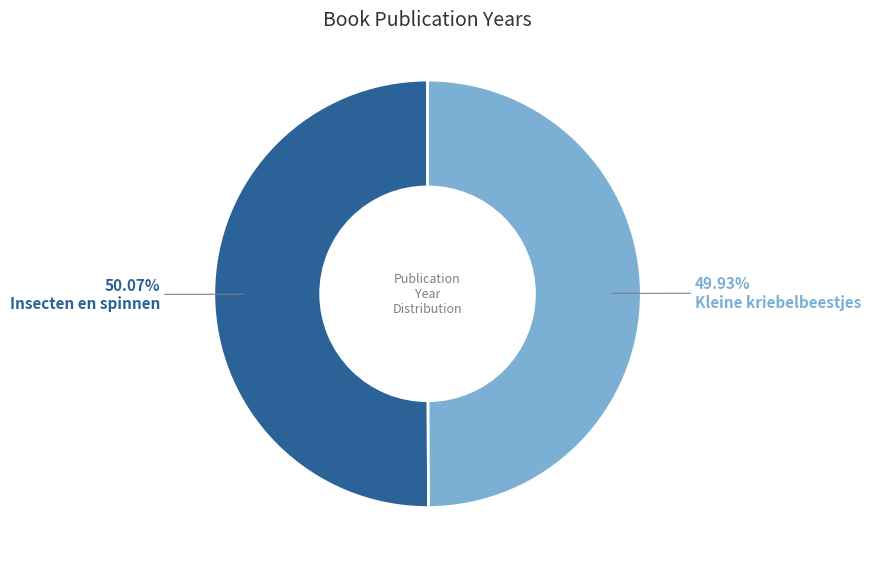

Is there any slice that represents more than half of the pie?

Yes